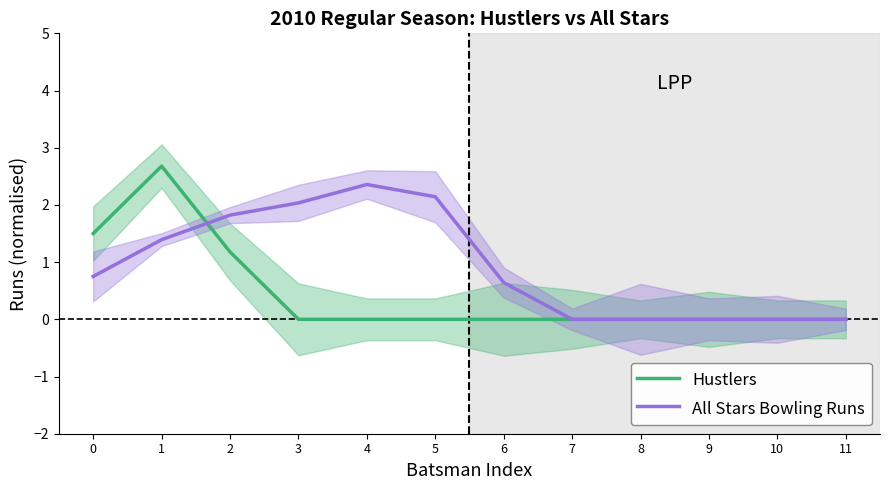

Does the chart display data point markers on the line(s)?

No